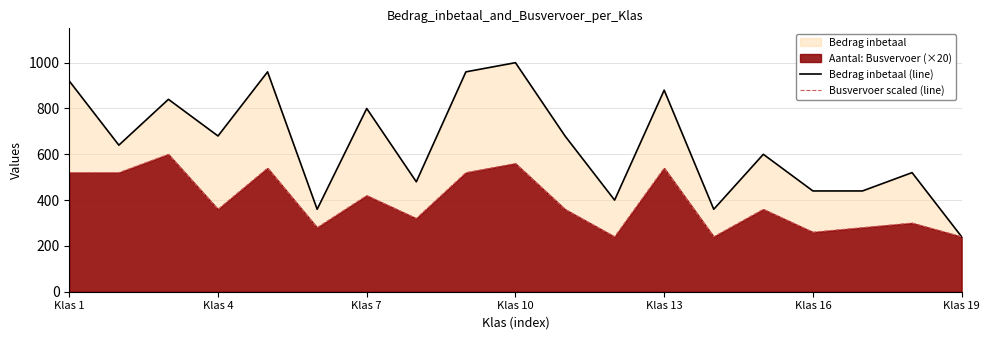

Does the chart display data point markers on the line(s)?

No